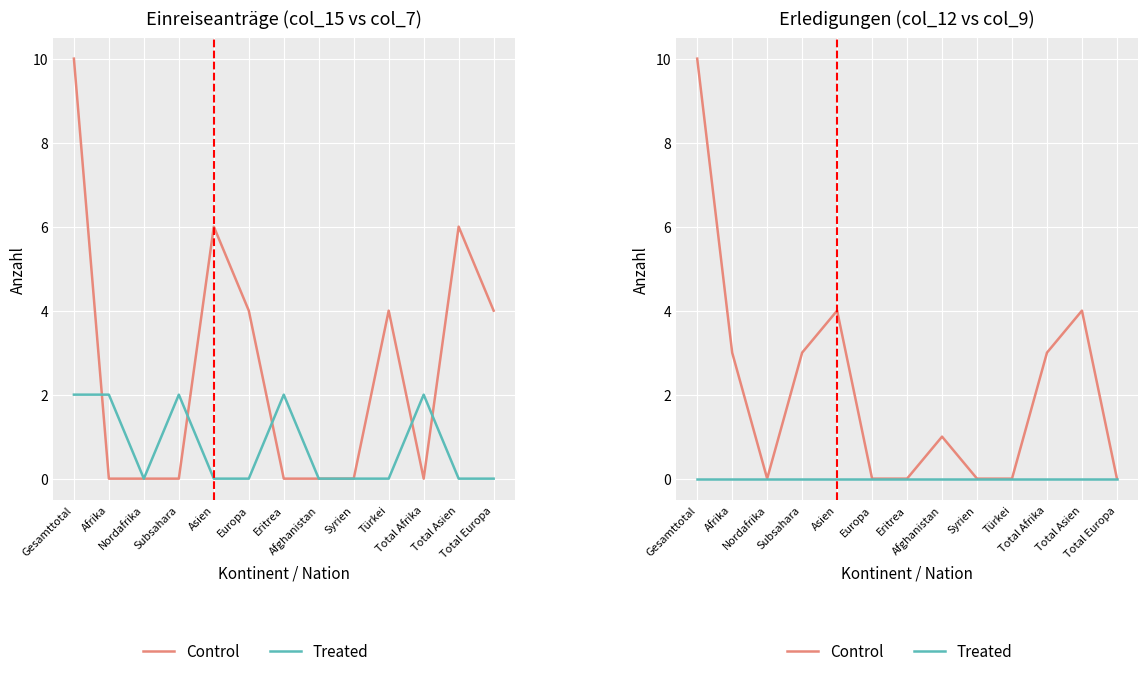

True or false: Control and Treated cross at least once.

False